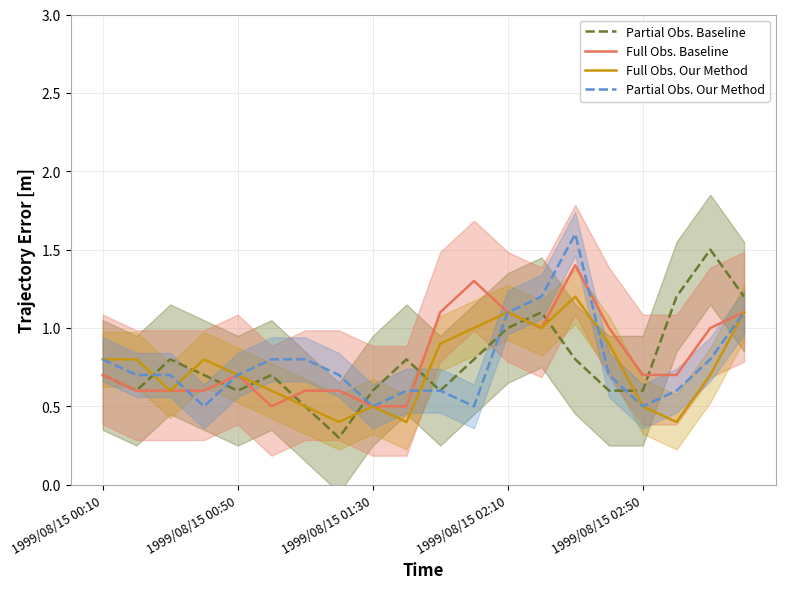

Does the chart have visible grid lines?

Yes